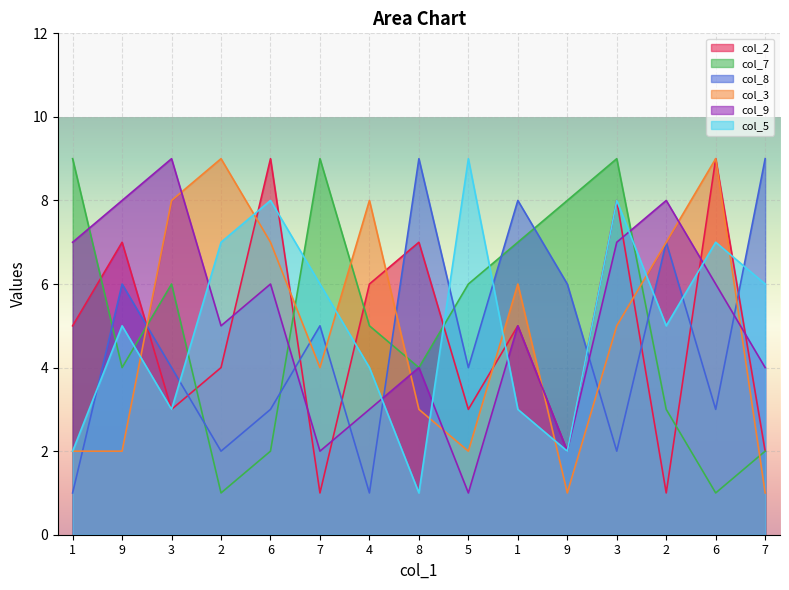

The value of col_8 at 7 is 8. True or false?

False